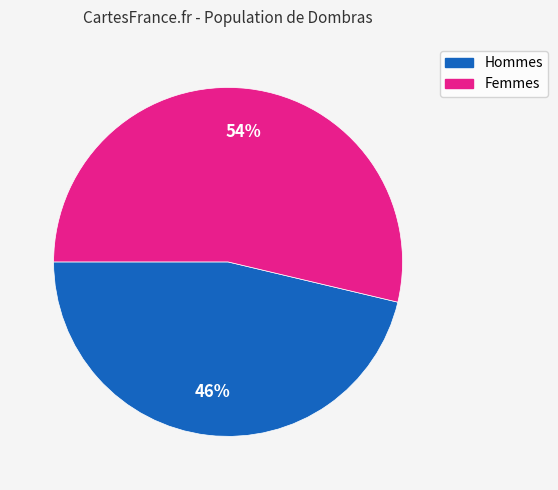

To the nearest percent, what is the average slice percentage?

50%